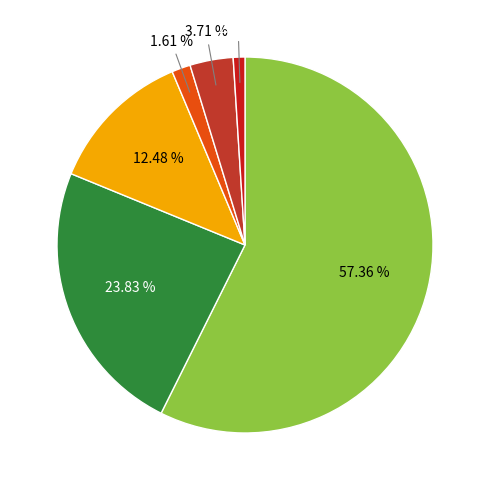

Which slice is the smallest?

工業用水道